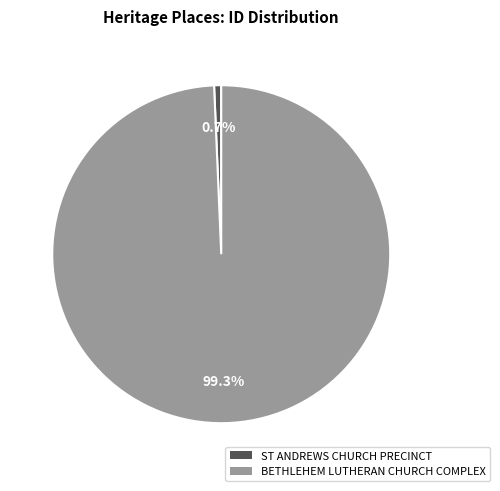

Is there any slice that represents more than half of the pie?

Yes